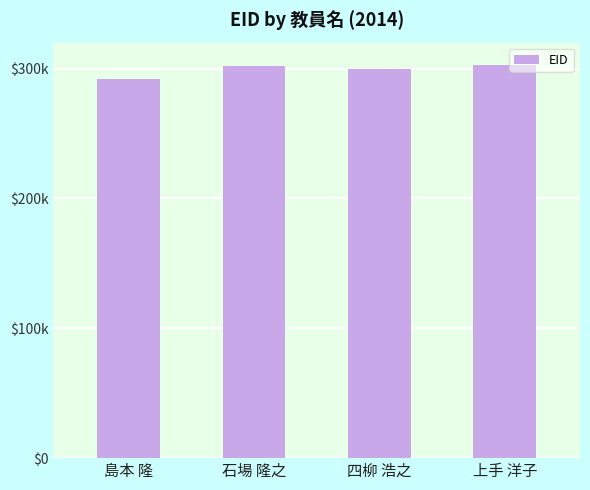

Count the number of values greater than 302128.

1